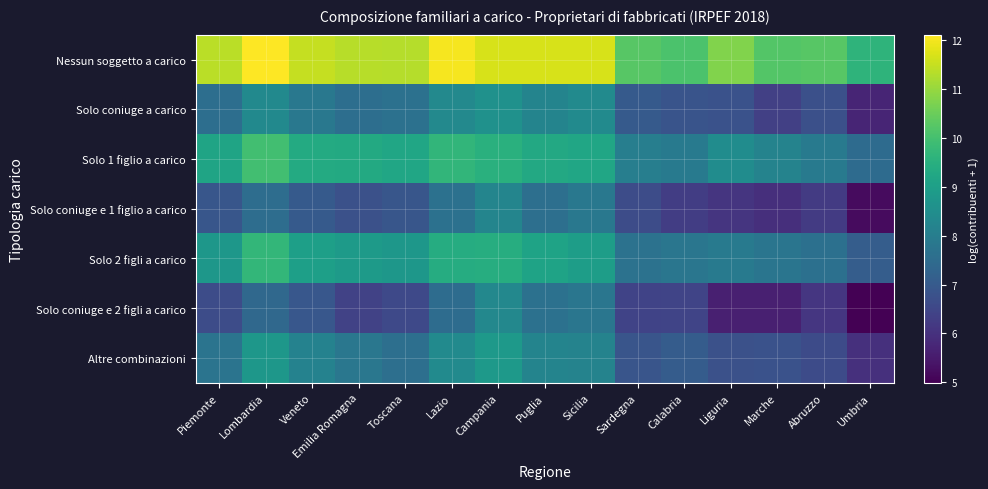

Reading left to right, transcribe all the data shown in this chart.

Nessun soggetto a carico: Piemonte=11.4	Lombardia=12.1	Veneto=11.5	Emilia Romagna=11.4	Toscana=11.3	Lazio=12.0	Campania=11.7	Puglia=11.7	Sicilia=11.7	Sardegna=10.3	Calabria=10.1	Liguria=10.8	Marche=10.2	Abruzzo=10.3	Umbria=9.6
Solo coniuge a carico: Piemonte=7.6	Lombardia=8.4	Veneto=7.8	Emilia Romagna=7.6	Toscana=7.6	Lazio=8.3	Campania=8.6	Puglia=8.2	Sicilia=8.4	Sardegna=7.0	Calabria=6.8	Liguria=6.8	Marche=6.3	Abruzzo=6.7	Umbria=5.7
Solo 1 figlio a carico: Piemonte=9.2	Lombardia=10.0	Veneto=9.3	Emilia Romagna=9.3	Toscana=9.2	Lazio=9.7	Campania=9.5	Puglia=9.3	Sicilia=9.2	Sardegna=8.0	Calabria=7.9	Liguria=8.5	Marche=8.2	Abruzzo=7.9	Umbria=7.5
Solo coniuge e 1 figlio a carico: Piemonte=6.9	Lombardia=7.5	Veneto=7.0	Emilia Romagna=6.7	Toscana=6.9	Lazio=7.6	Campania=8.2	Puglia=7.6	Sicilia=7.9	Sardegna=6.6	Calabria=6.3	Liguria=6.1	Marche=6.0	Abruzzo=6.2	Umbria=5.2
Solo 2 figli a carico: Piemonte=8.8	Lombardia=9.7	Veneto=9.0	Emilia Romagna=8.9	Toscana=8.8	Lazio=9.4	Campania=9.4	Puglia=9.1	Sicilia=9.0	Sardegna=7.7	Calabria=7.8	Liguria=7.9	Marche=7.8	Abruzzo=7.6	Umbria=7.1
Solo coniuge e 2 figli a carico: Piemonte=6.7	Lombardia=7.4	Veneto=6.9	Emilia Romagna=6.4	Toscana=6.6	Lazio=7.5	Campania=8.3	Puglia=7.6	Sicilia=7.8	Sardegna=6.4	Calabria=6.5	Liguria=5.6	Marche=5.6	Abruzzo=6.1	Umbria=5.0
Altre combinazioni: Piemonte=7.7	Lombardia=8.8	Veneto=8.1	Emilia Romagna=7.8	Toscana=7.6	Lazio=8.4	Campania=8.8	Puglia=8.2	Sicilia=8.2	Sardegna=6.9	Calabria=7.1	Liguria=6.8	Marche=6.8	Abruzzo=6.6	Umbria=6.0